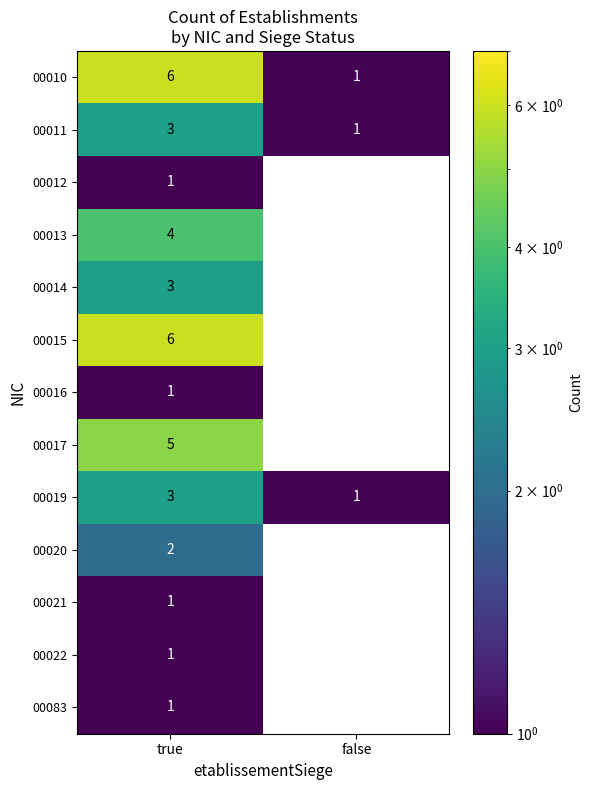

True or false: 00012 has a value of 0 at true.

False